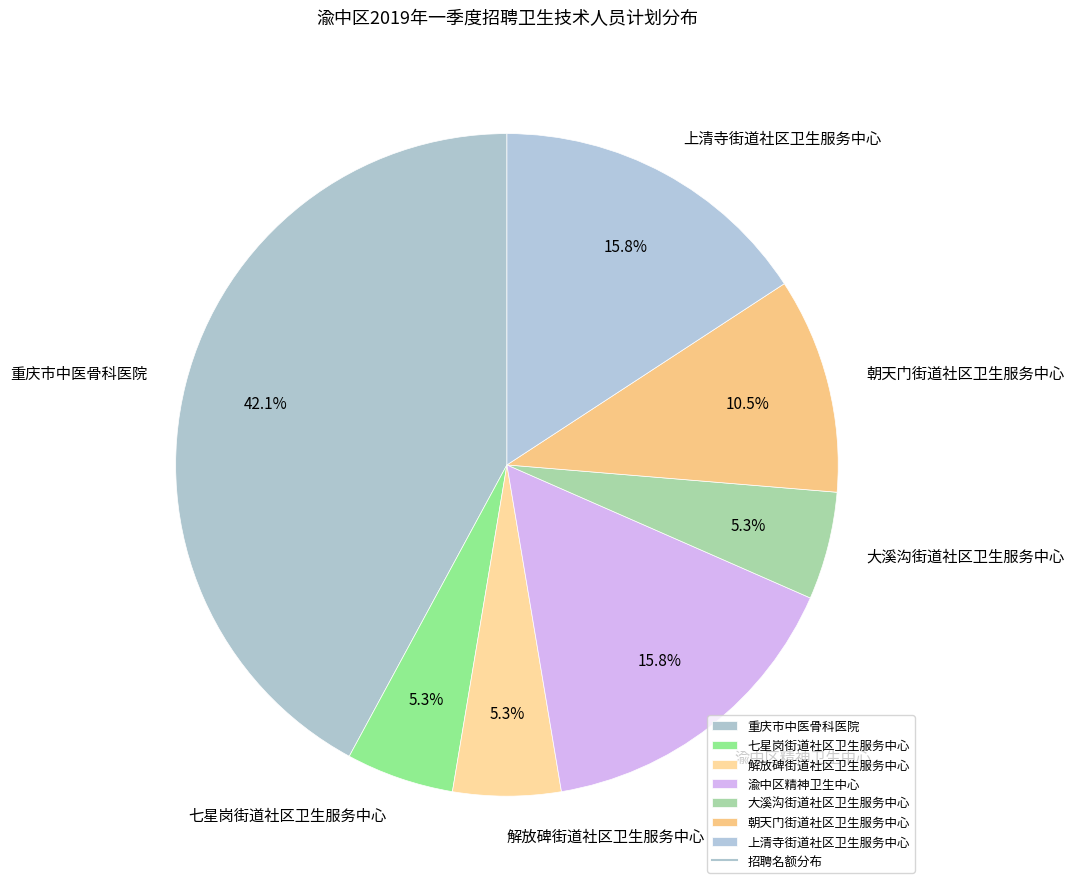

To the nearest percent, what is the difference between the largest and smallest slice percentages?

37%